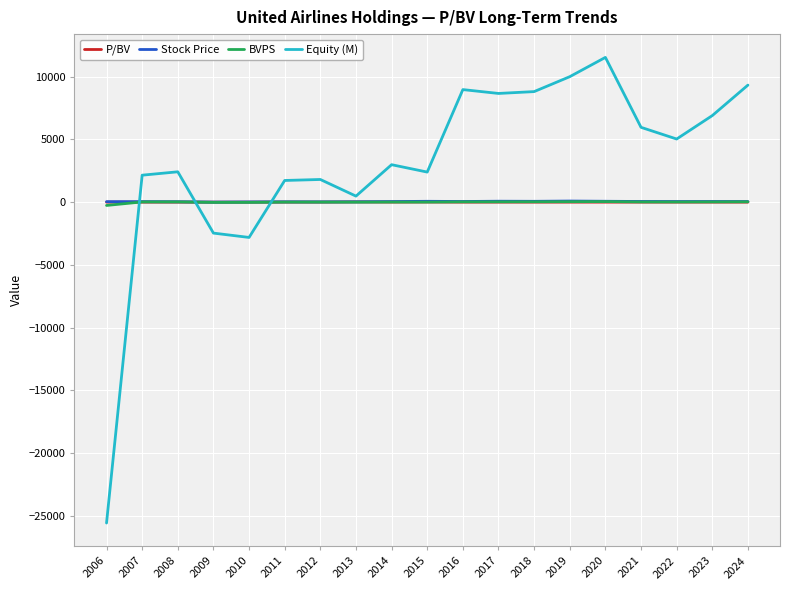

True or false: BVPS and Stock Price cross at least once.

False